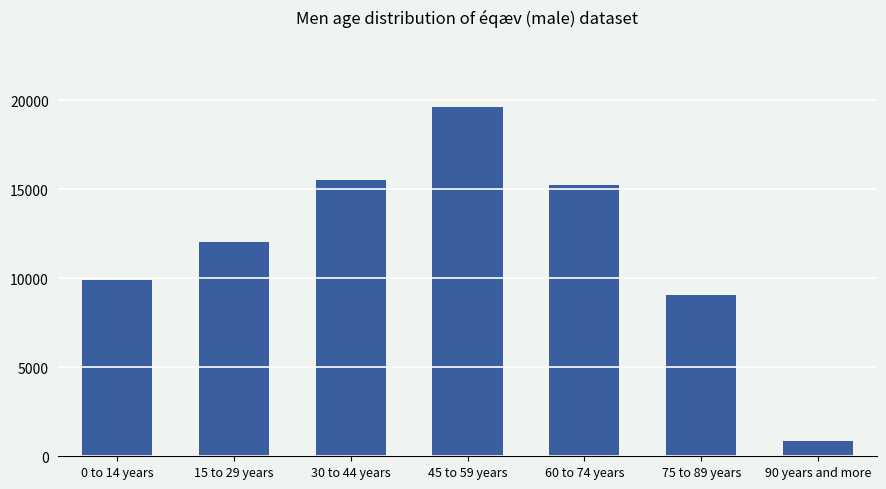

Is it true that the value at 45 to 59 years is 10796?

False